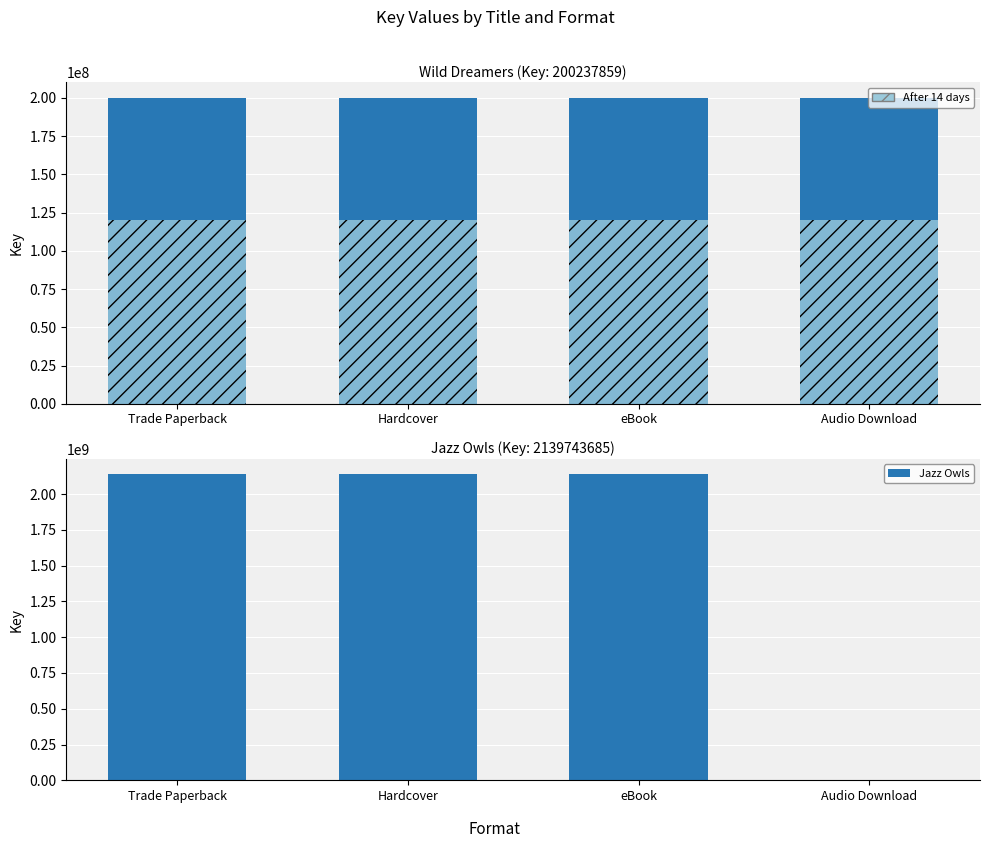

Rank the series at Audio Download from lowest to highest value.

Jazz Owls, After 14 days, Wild Dreamers